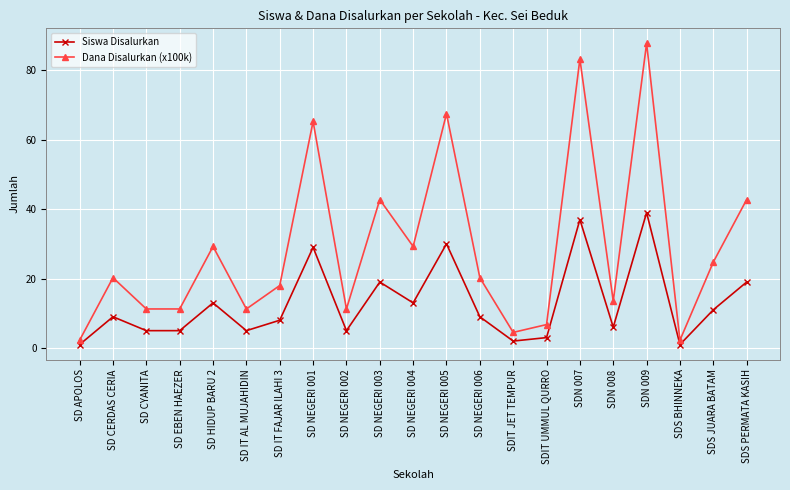

Rank the series by their average value, from highest to lowest.

Dana Disalurkan (x100k), Siswa Disalurkan